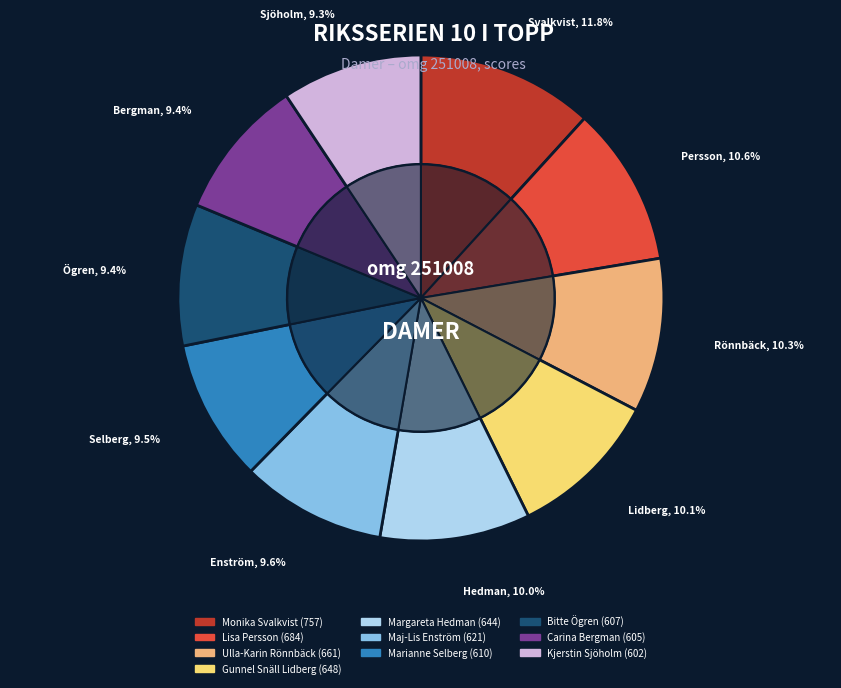

What percentage is the Bitte Ögren slice, to the nearest percent?

9%